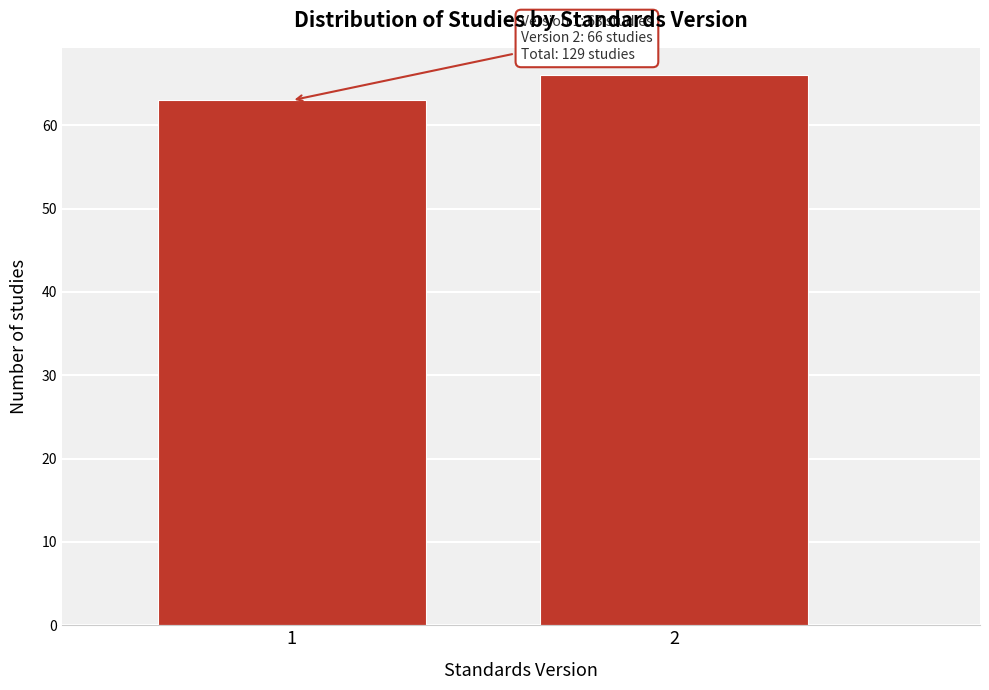

Reading right to left, extract all data points from this chart.

66	63